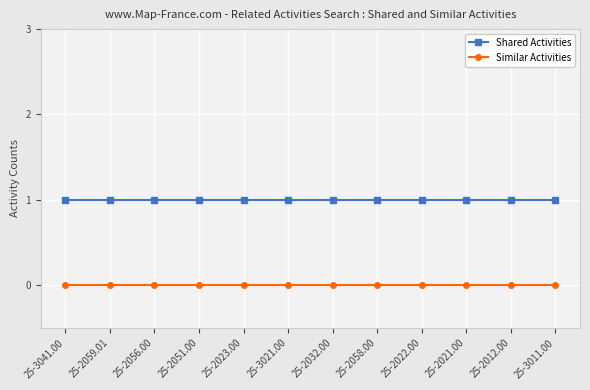

Reading left to right, extract all data points from this chart.

Shared Activities: 25-3041.00=1	25-2059.01=1	25-2056.00=1	25-2051.00=1	25-2023.00=1	25-3021.00=1	25-2032.00=1	25-2058.00=1	25-2022.00=1	25-2021.00=1	25-2012.00=1	25-3011.00=1
Similar Activities: 25-3041.00=0	25-2059.01=0	25-2056.00=0	25-2051.00=0	25-2023.00=0	25-3021.00=0	25-2032.00=0	25-2058.00=0	25-2022.00=0	25-2021.00=0	25-2012.00=0	25-3011.00=0